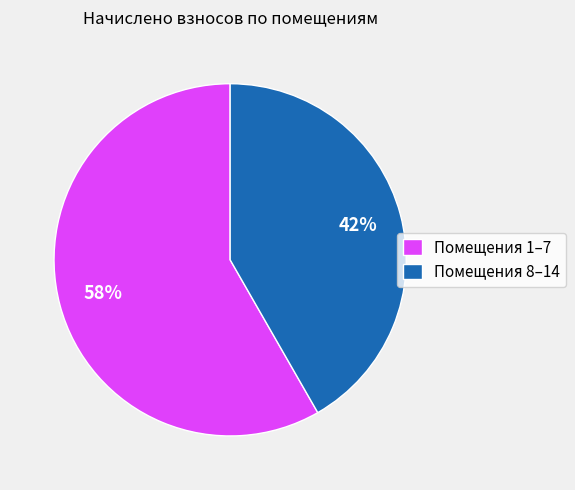

Rank the categories by value from lowest to highest.

Помещения 8–14, Помещения 1–7